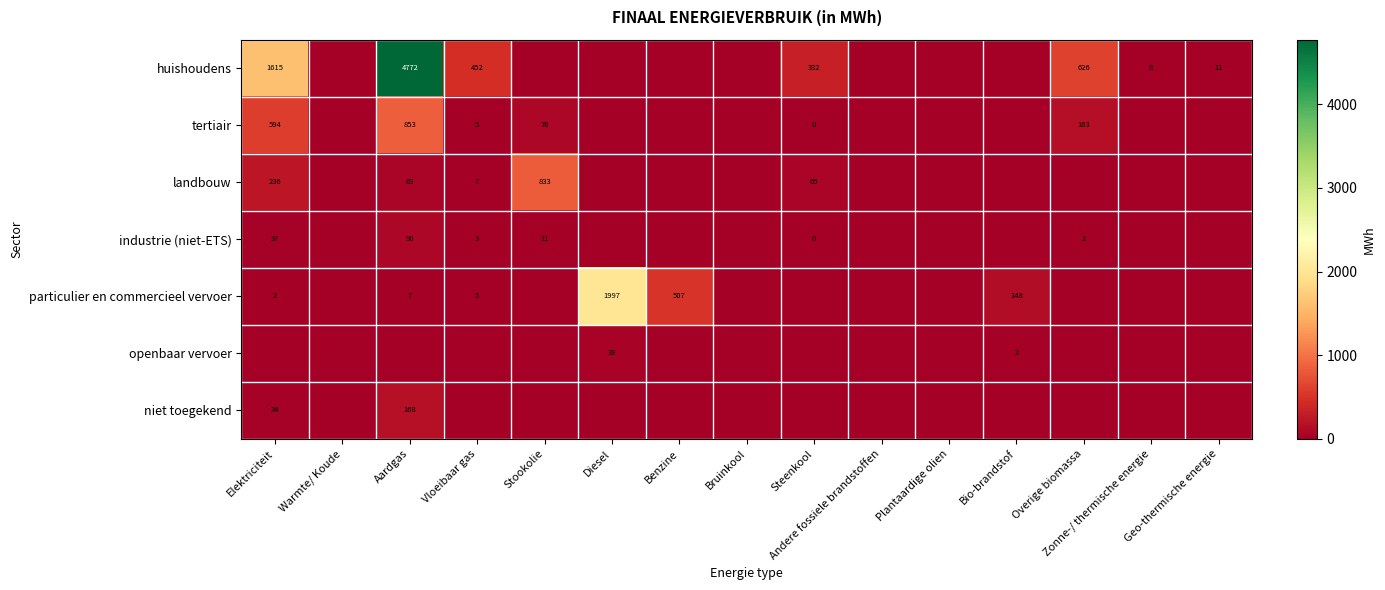

The value of tertiair at Stookolie is 126. True or false?

False